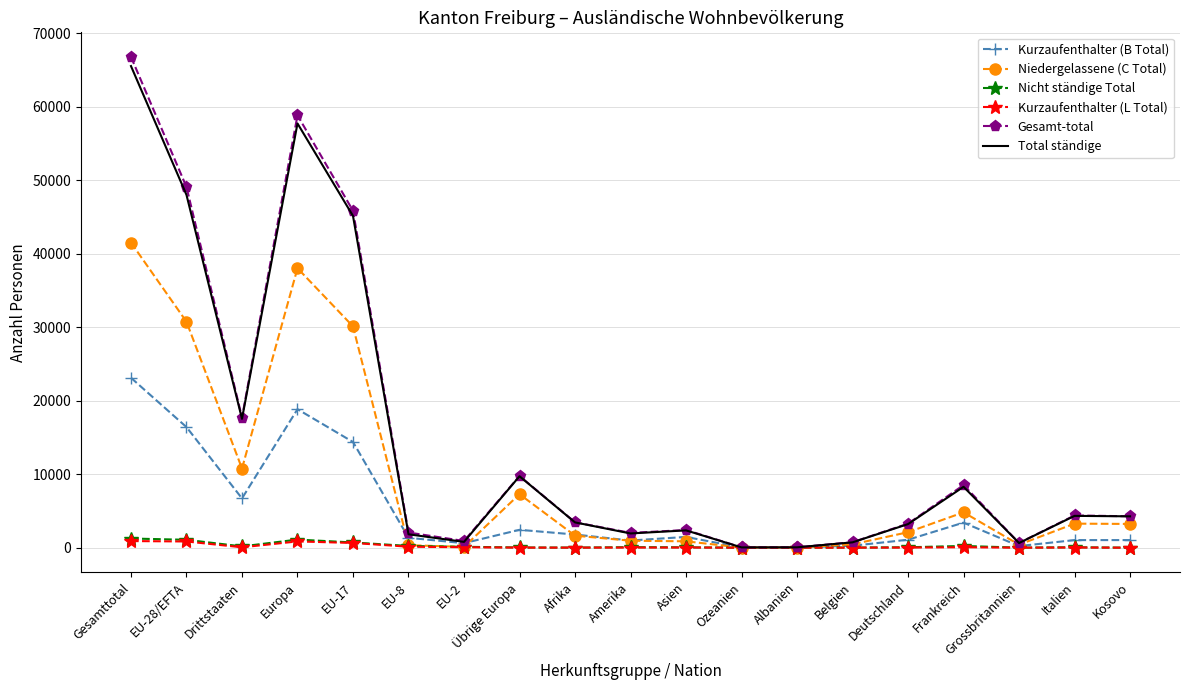

Which series has the widest spread of values?

Gesamt-total